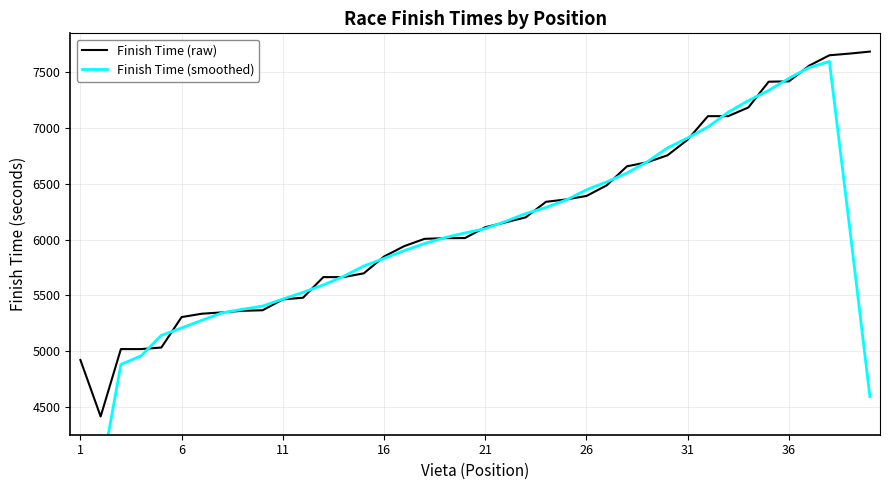

What is the minimum value for Finish Time (raw)?

4419